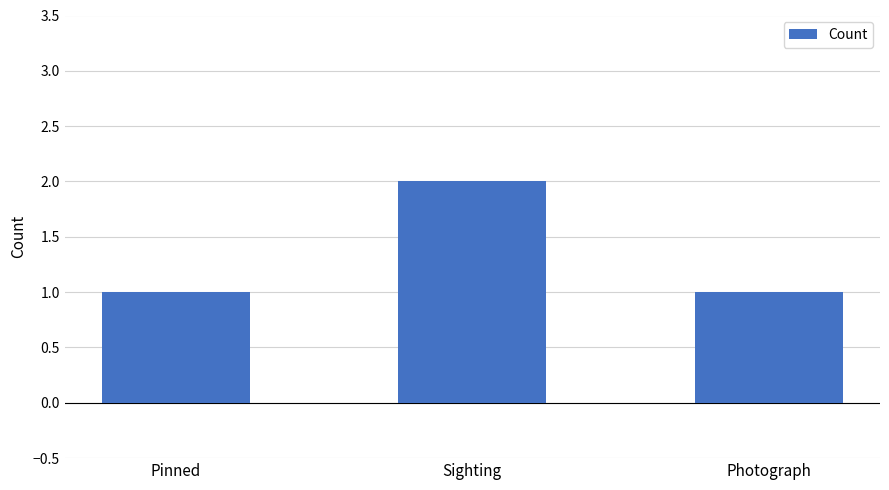

True or false: the data shows 1 at Photograph.

True